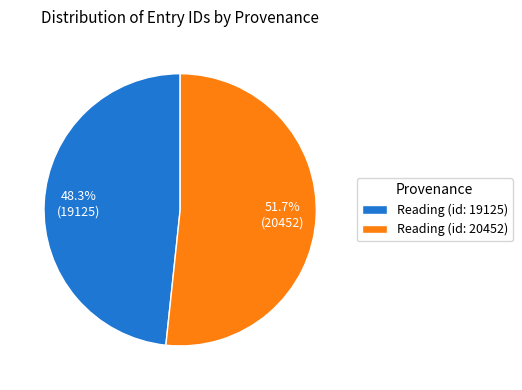

To the nearest percent, what is the difference between the Reading (id: 19125) and Reading (id: 20452) slice percentages?

3%